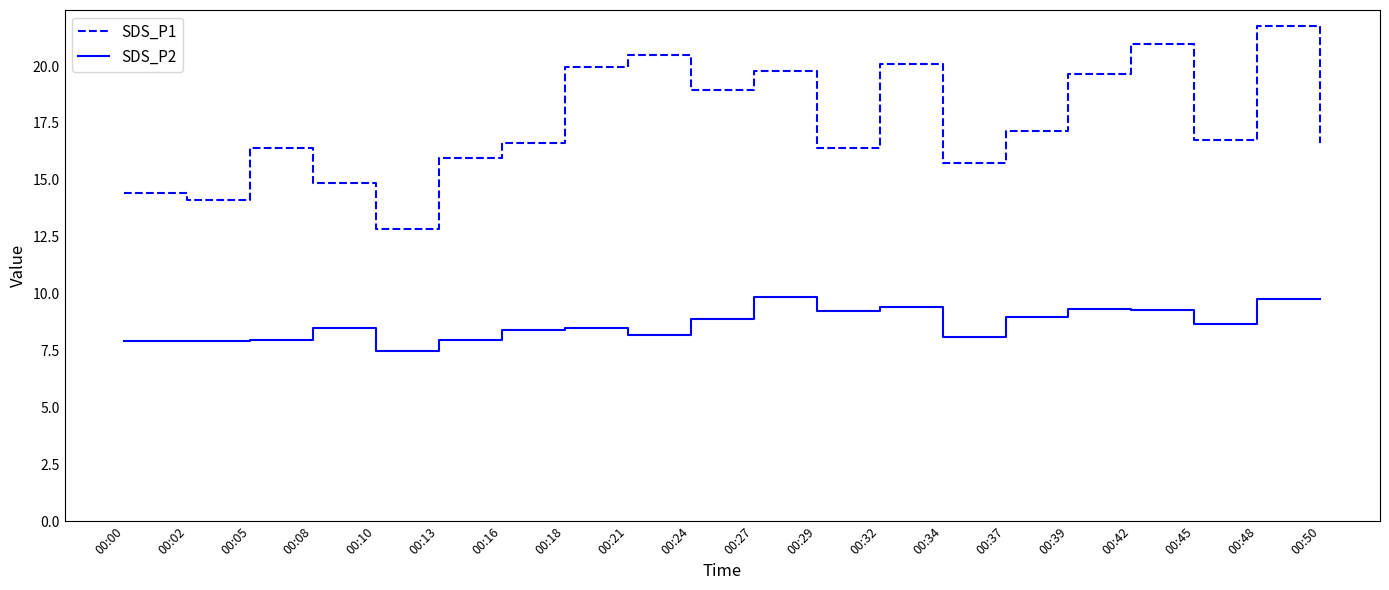

What is the difference between the maximum and minimum values in the SDS_P1 series?

8.9